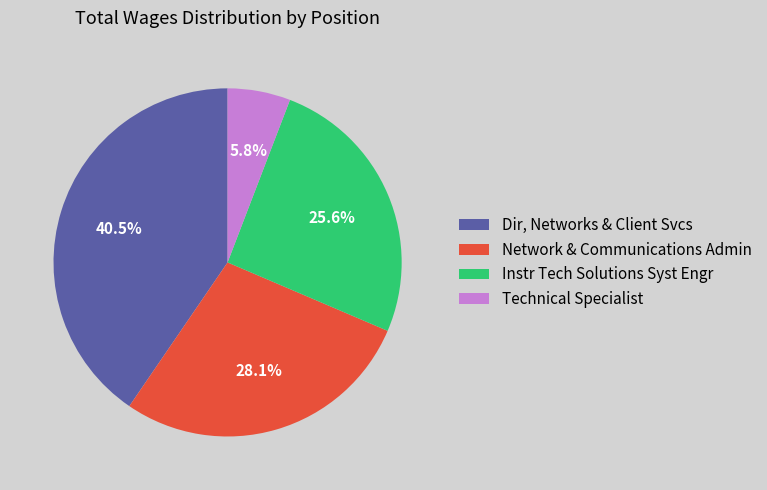

True or false: Instr Tech Solutions Syst Engr accounts for 26% of the total.

True